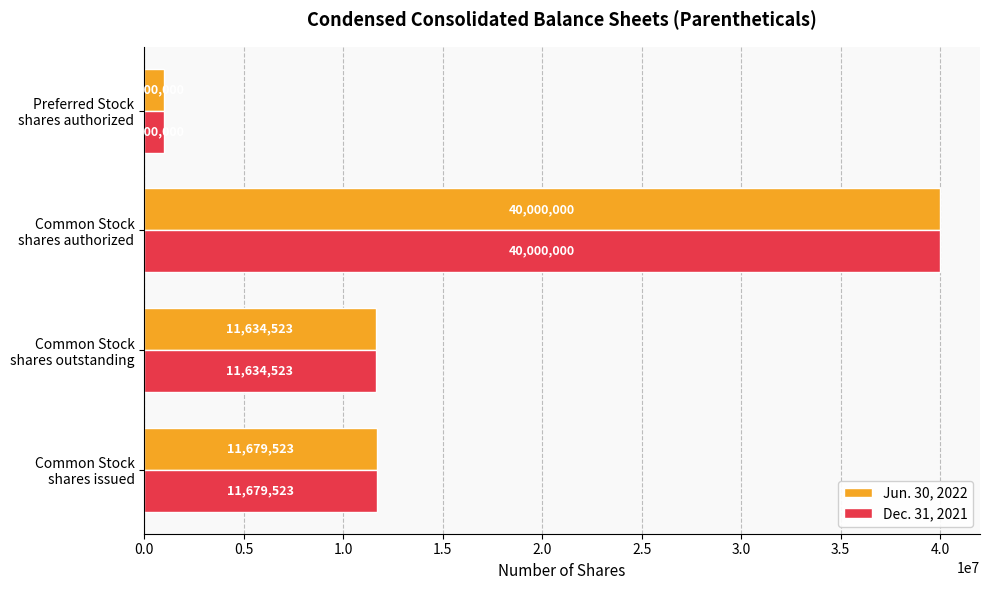

What is the lowest value of the Jun. 30, 2022 series?

1000000